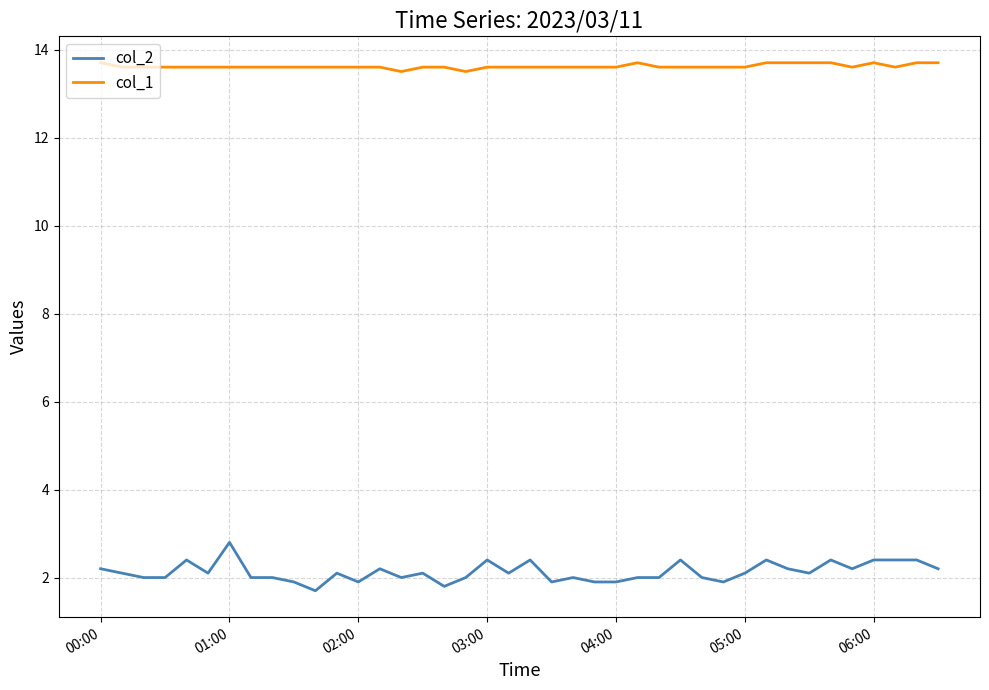

Which series has the largest total across all categories?

col_1